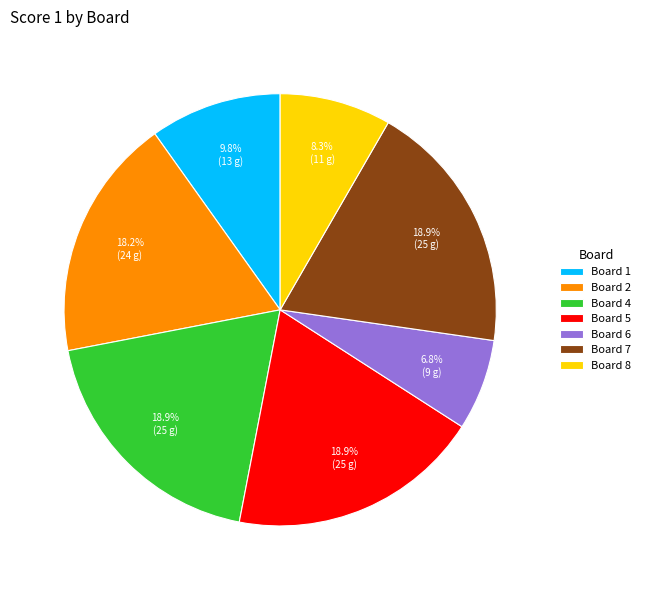

Between Board 7 and Board 8, which is larger?

Board 7